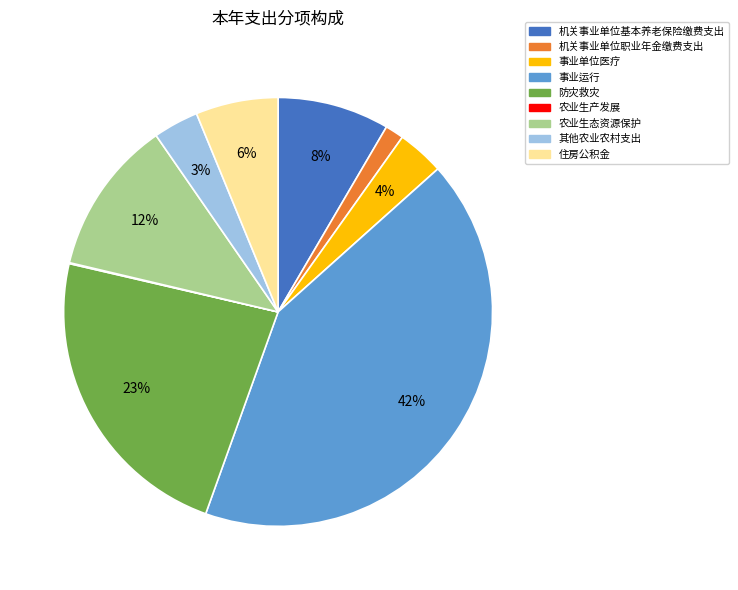

Between 农业生态资源保护 and 其他农业农村支出, which is larger?

农业生态资源保护